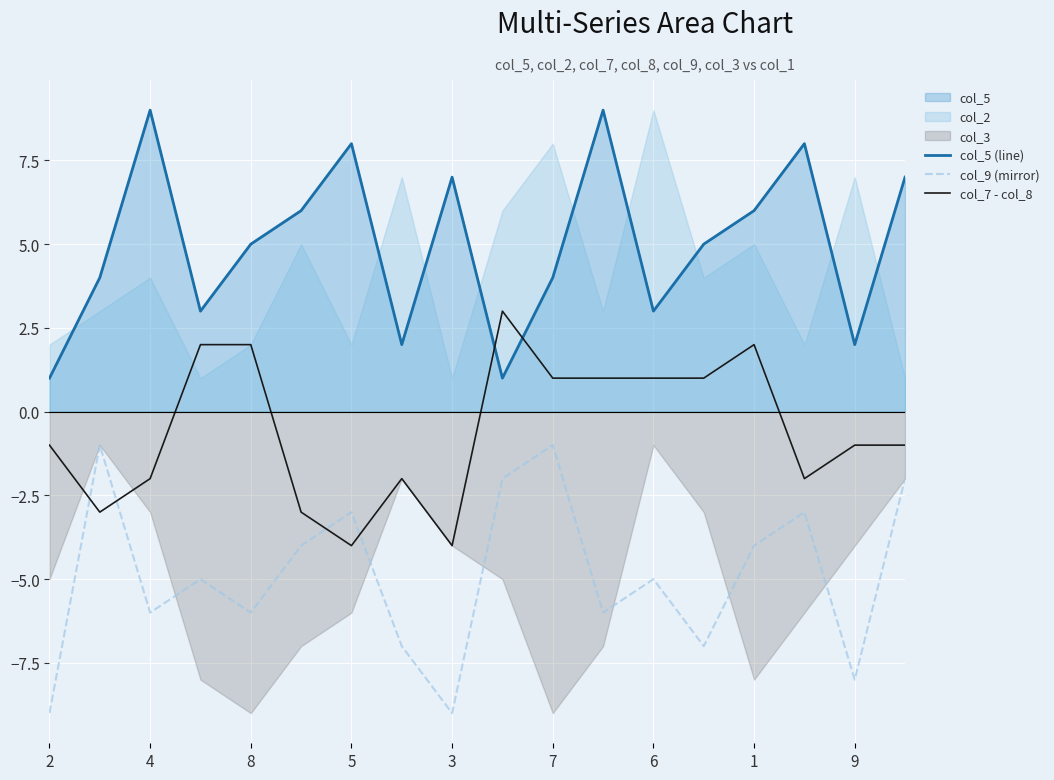

The value of col_9 (mirror) at 9 is -8. True or false?

True